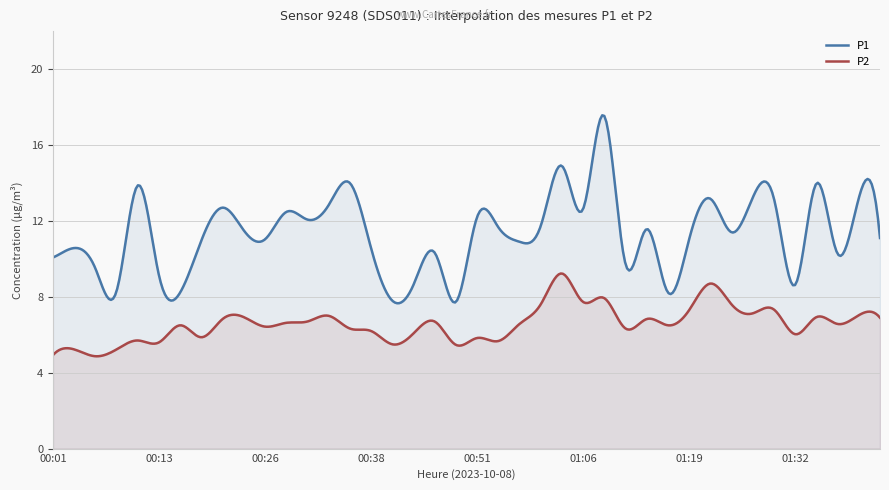

What is the minimum value shown in the chart?

4.9